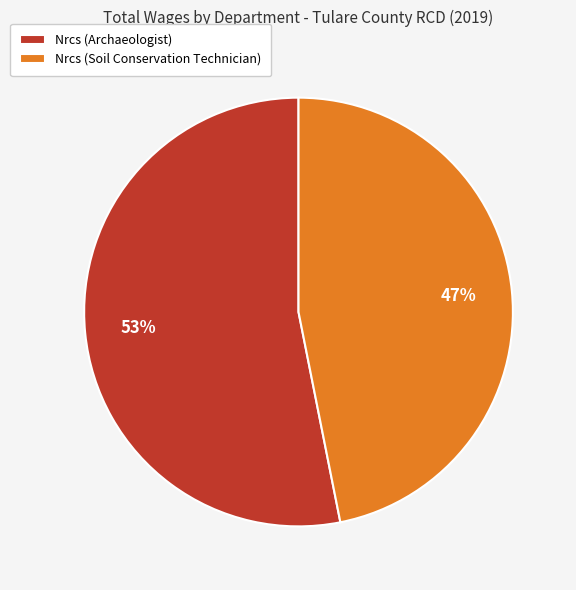

What percentage is the Nrcs (Archaeologist) slice, to the nearest percent?

53%